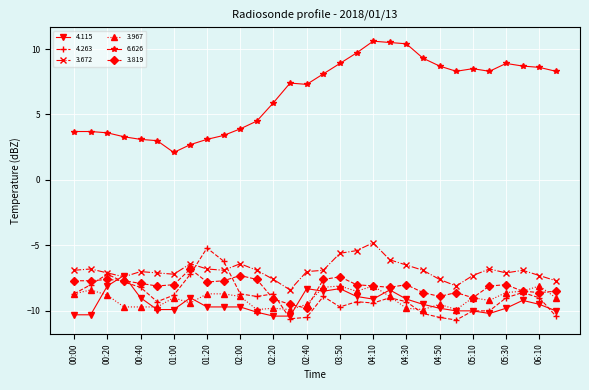

Which series has the largest total across all categories?

6.626